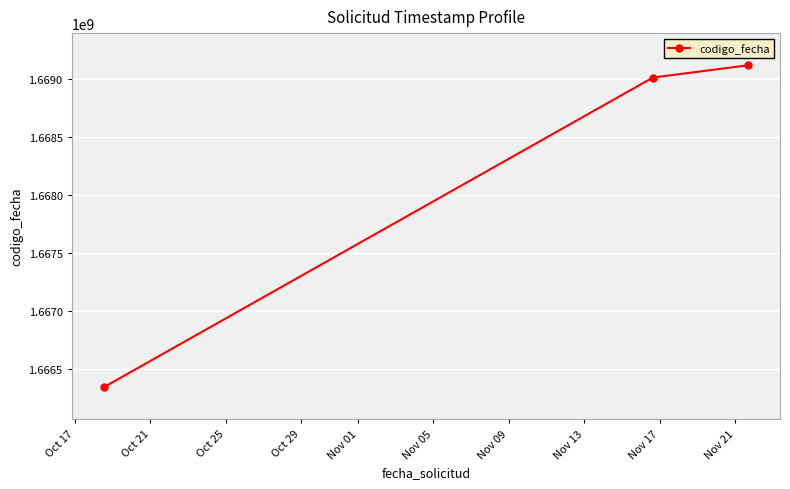

How many lines are shown in the chart?

1